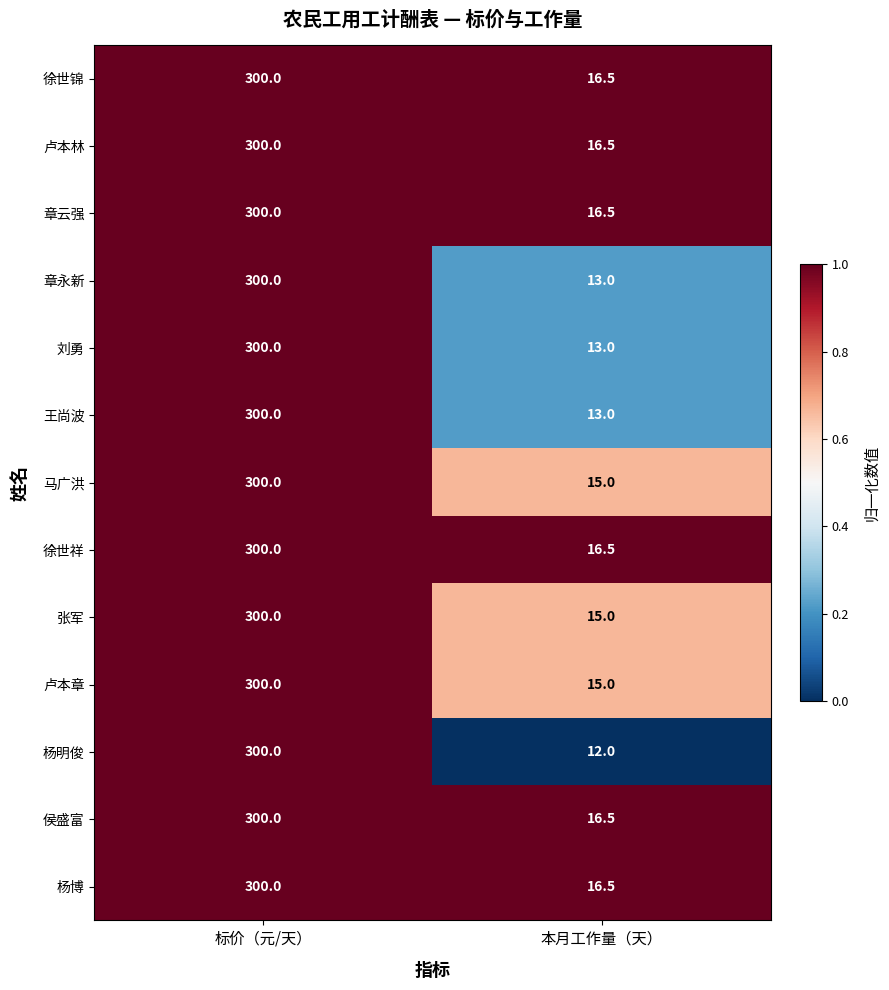

What is the maximum value shown in the chart?

300.0